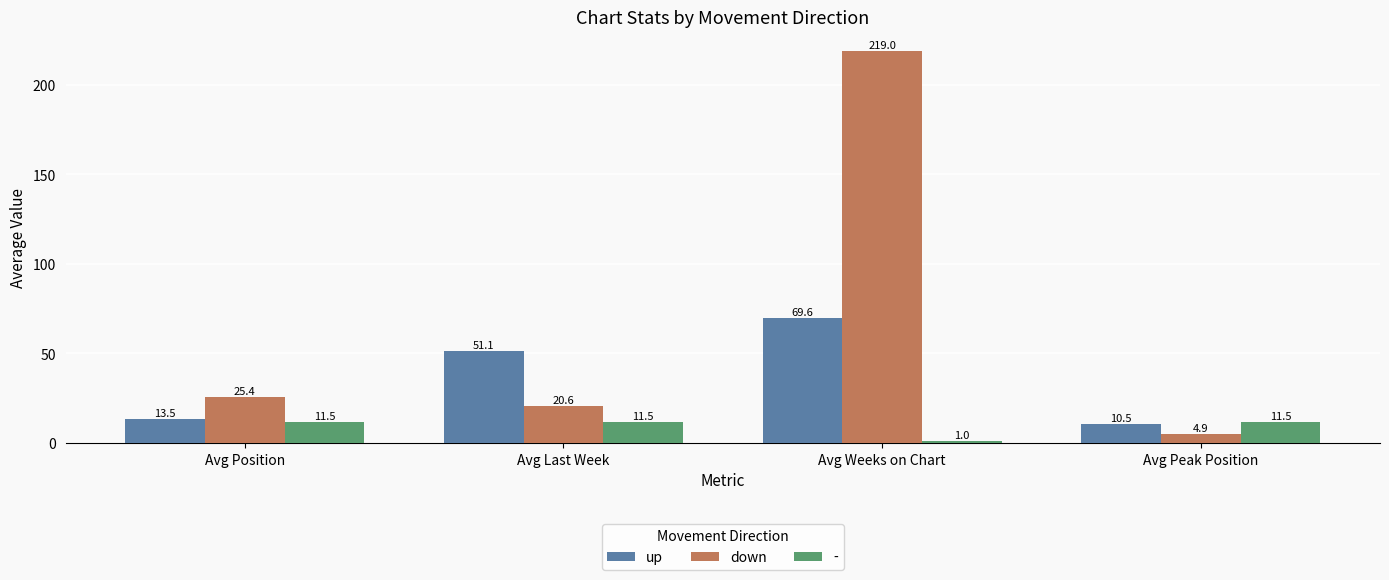

What is the average value of the down series?

67.5